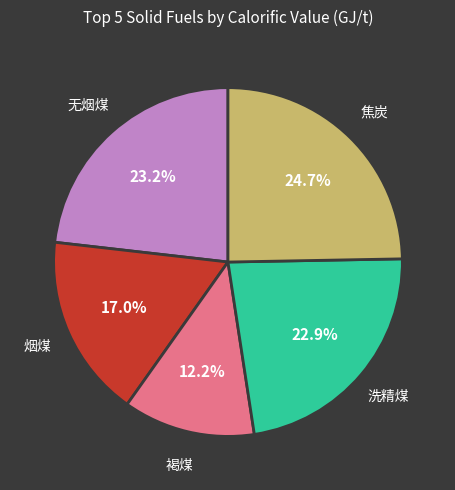

Is there a majority slice in this chart?

No